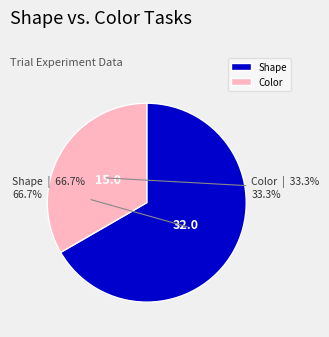

How much of the chart is everything except Shape?

33.3%